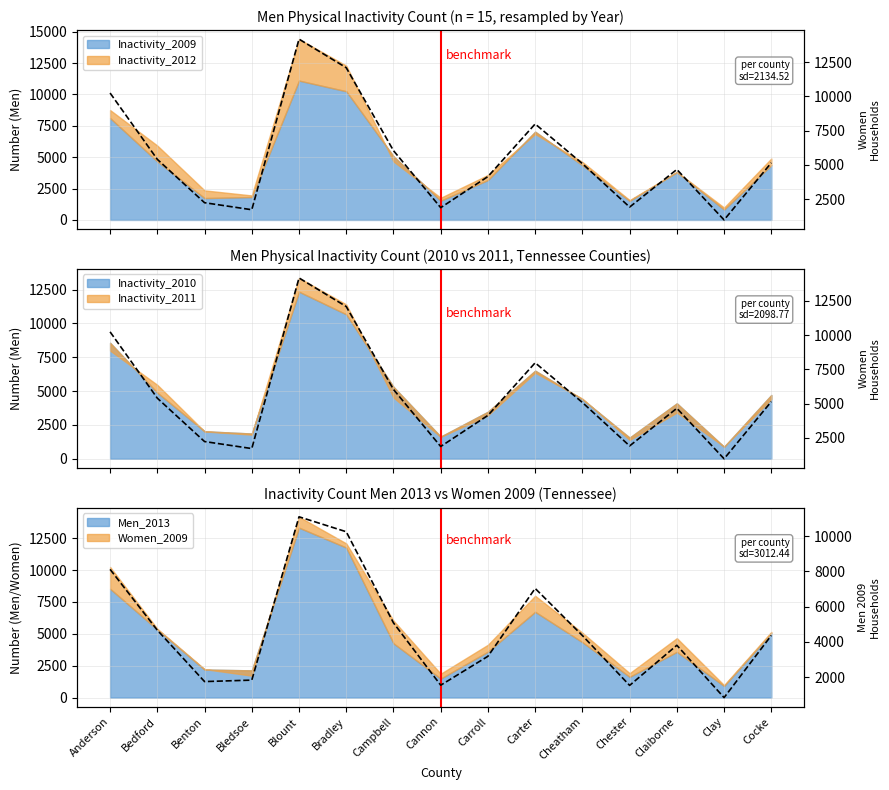

How many times do Men_2009_ref and Women_2009 cross each other?

2